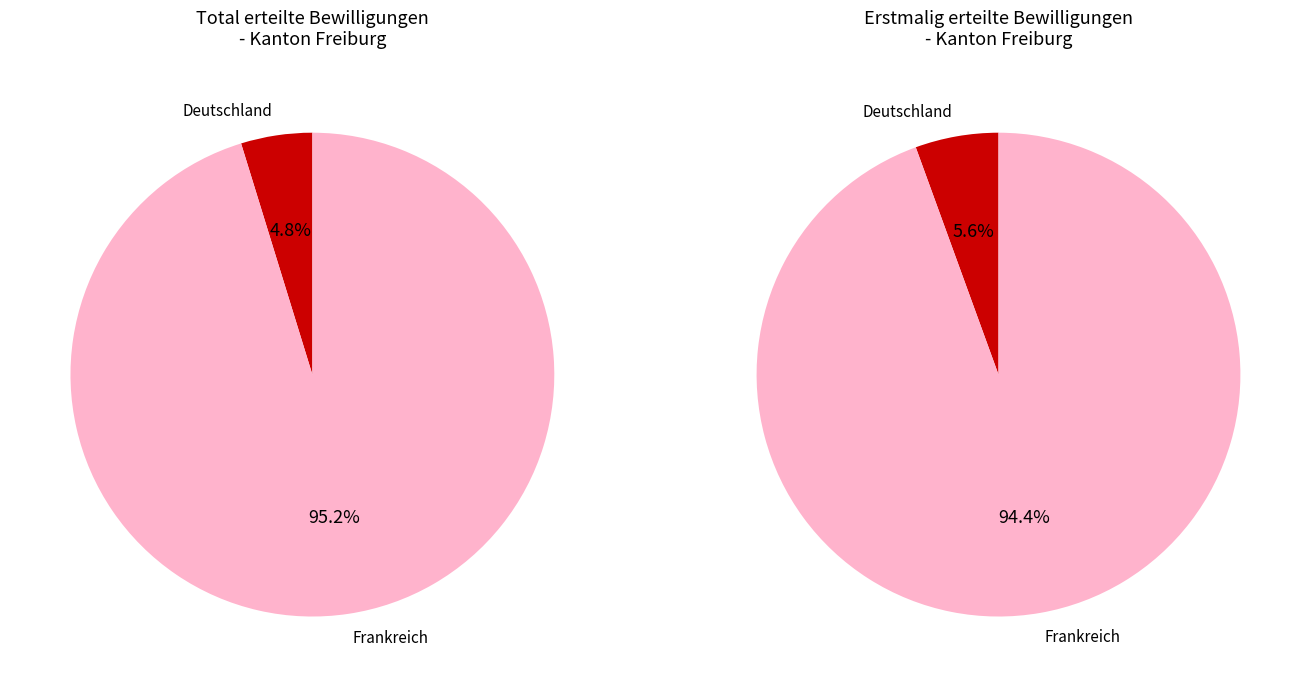

Is there a majority slice in this chart?

Yes